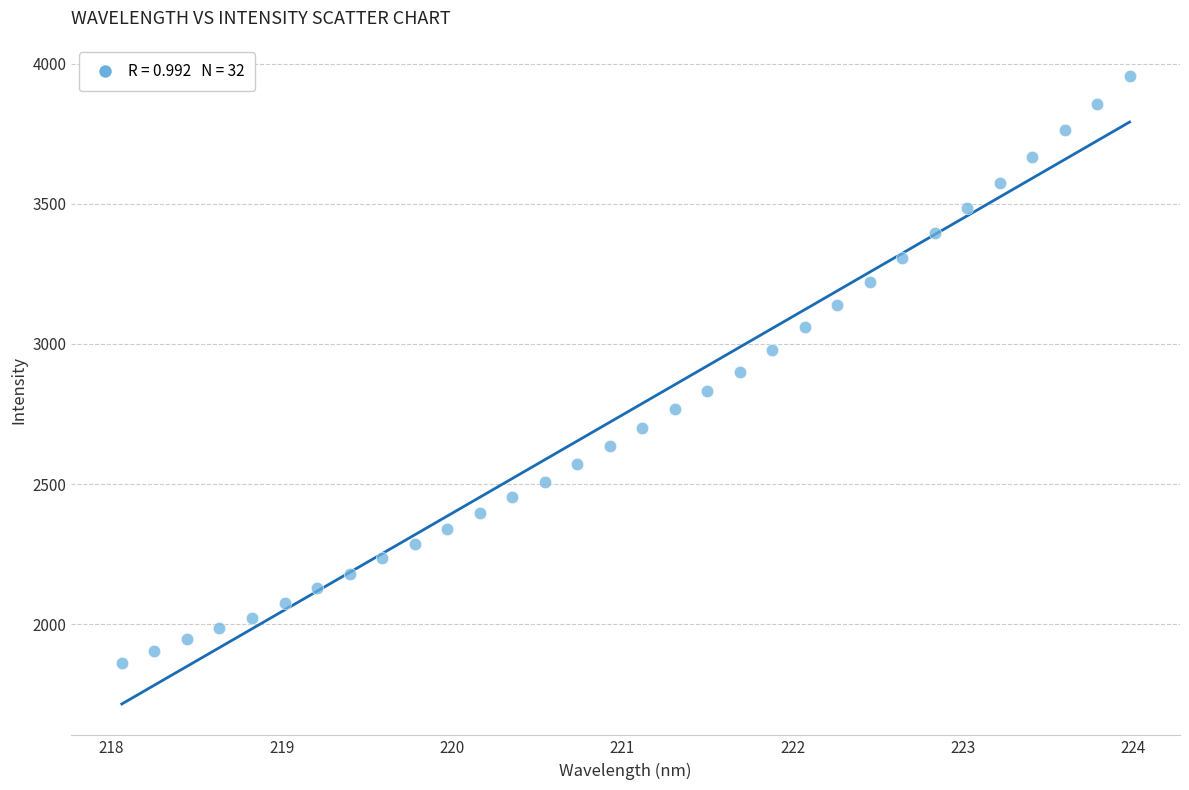

What is the range of Y values (max minus min)?

2092.9